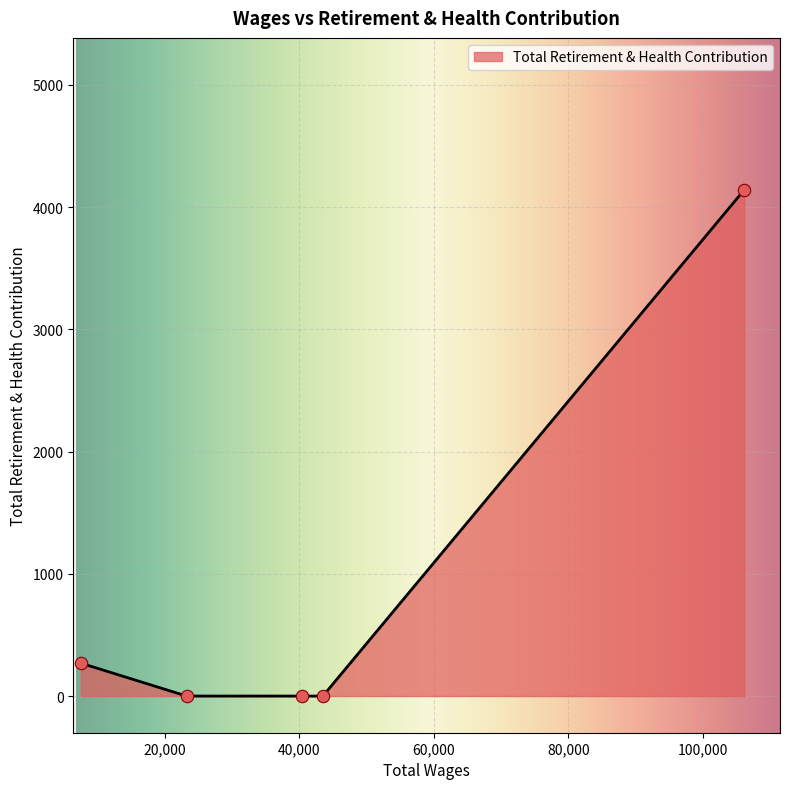

What is the difference between the second highest and second lowest values?

269